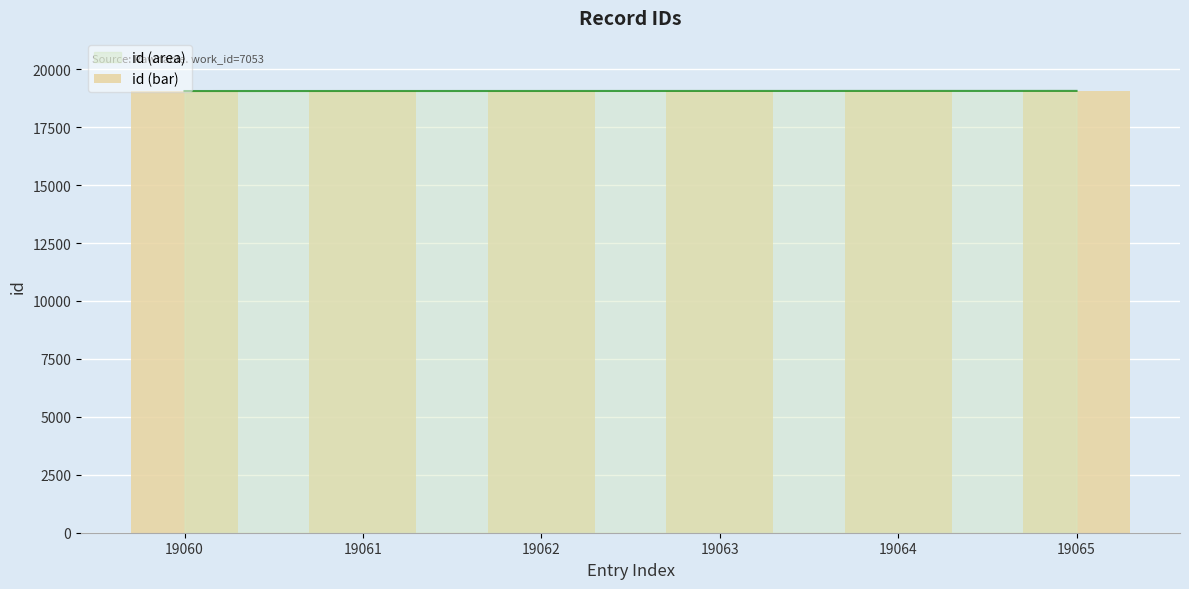

What is the value of the 5th bar from the left?

19064